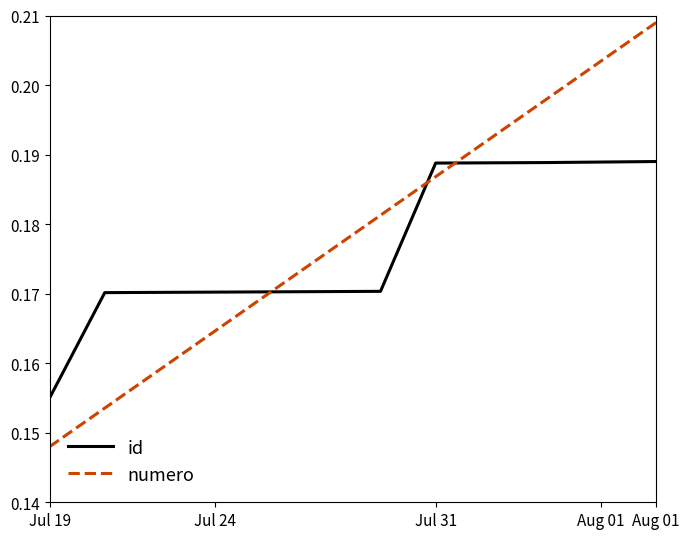

Count the id values in the range 0 to 1.

12